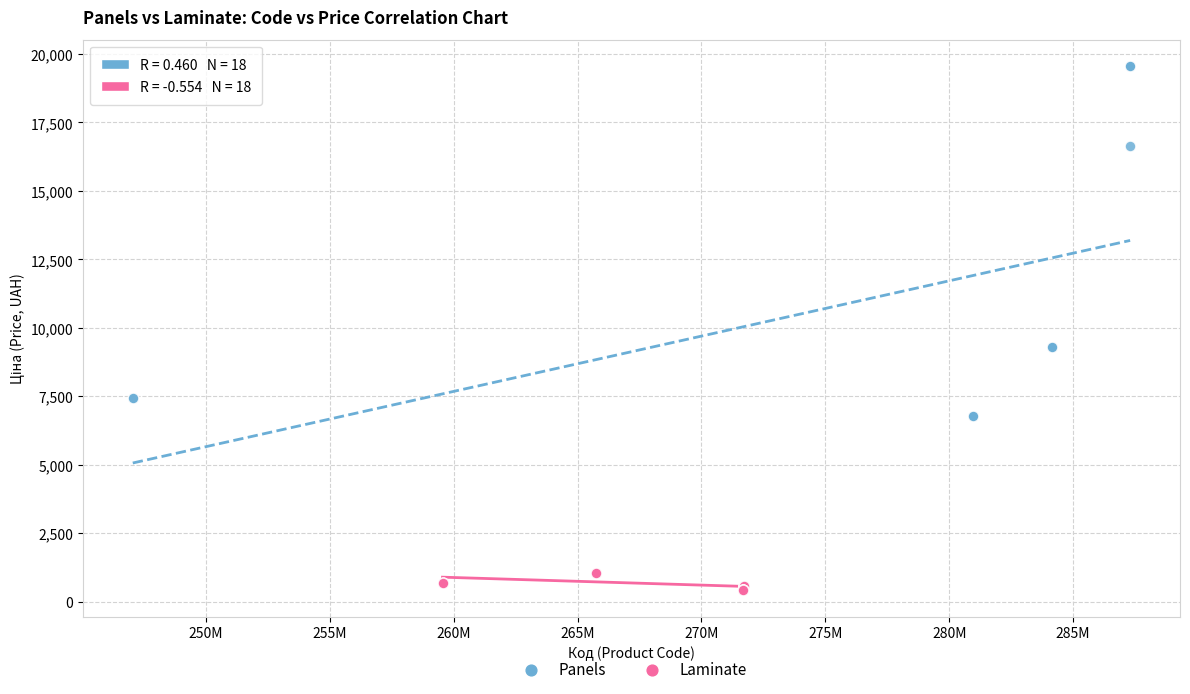

Which series reaches the minimum Y coordinate?

Laminate